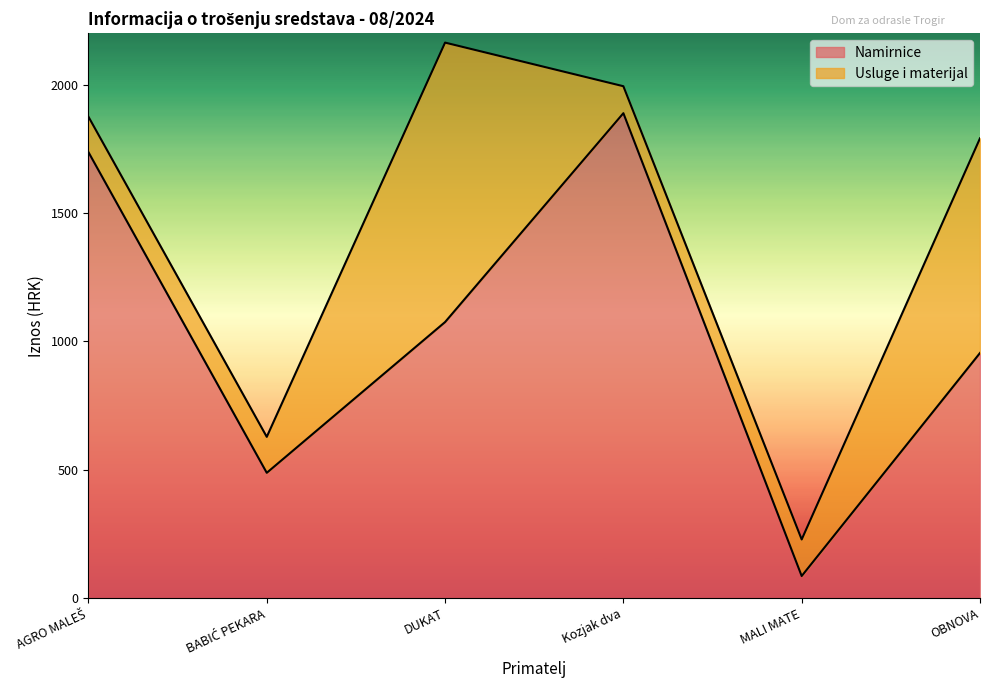

Reading left to right, what are all the values shown in this chart?

AGRO MALEŠ=1736.6	BABIĆ PEKARA=487.9	DUKAT=1075.0	Kozjak dva=1888.4	MALI MATE=86.0	OBNOVA=954.6